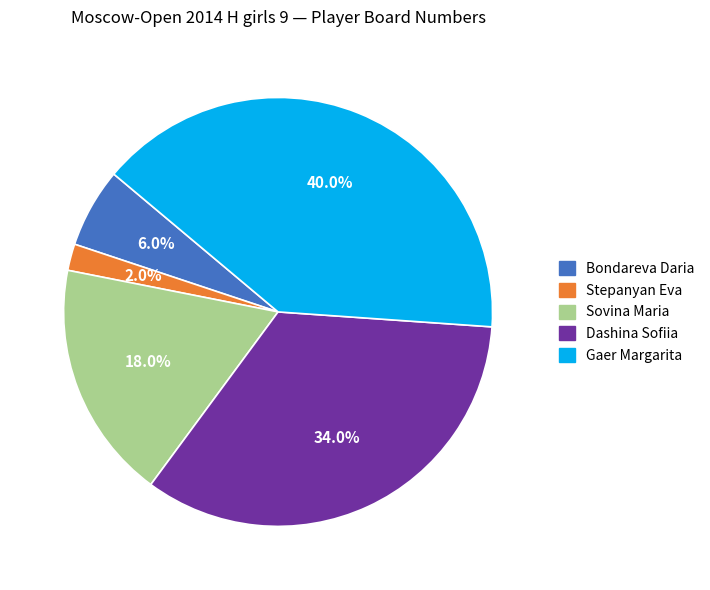

To the nearest percent, what is the average slice percentage?

20%